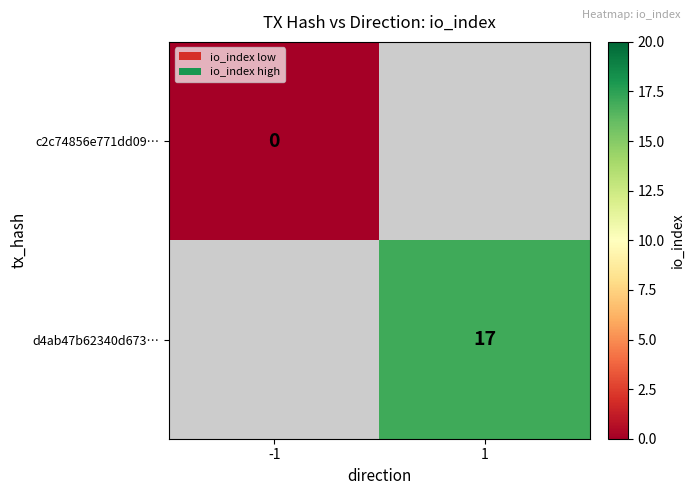

True or false: d4ab47b62340d673… has a value of 17 at 1.

True